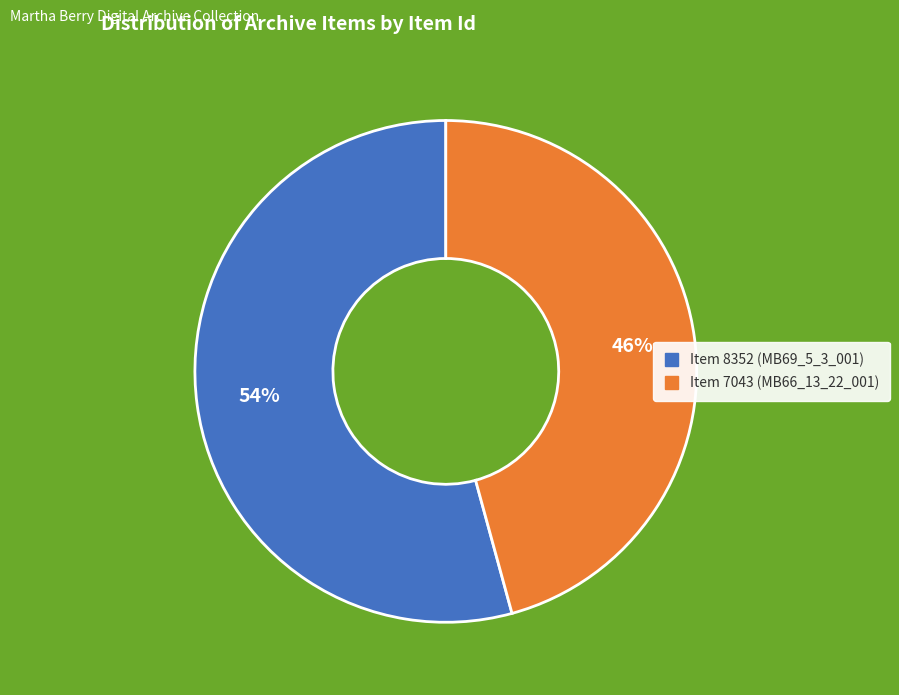

Is it true that Item 8352 (MB69_5_3_001) is 69% of the pie?

False